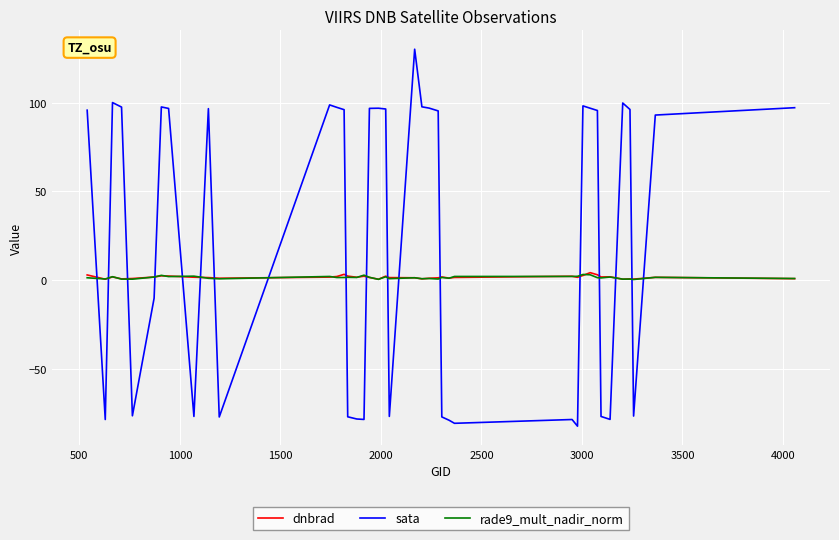

What is the highest value of the dnbrad series?

4.1